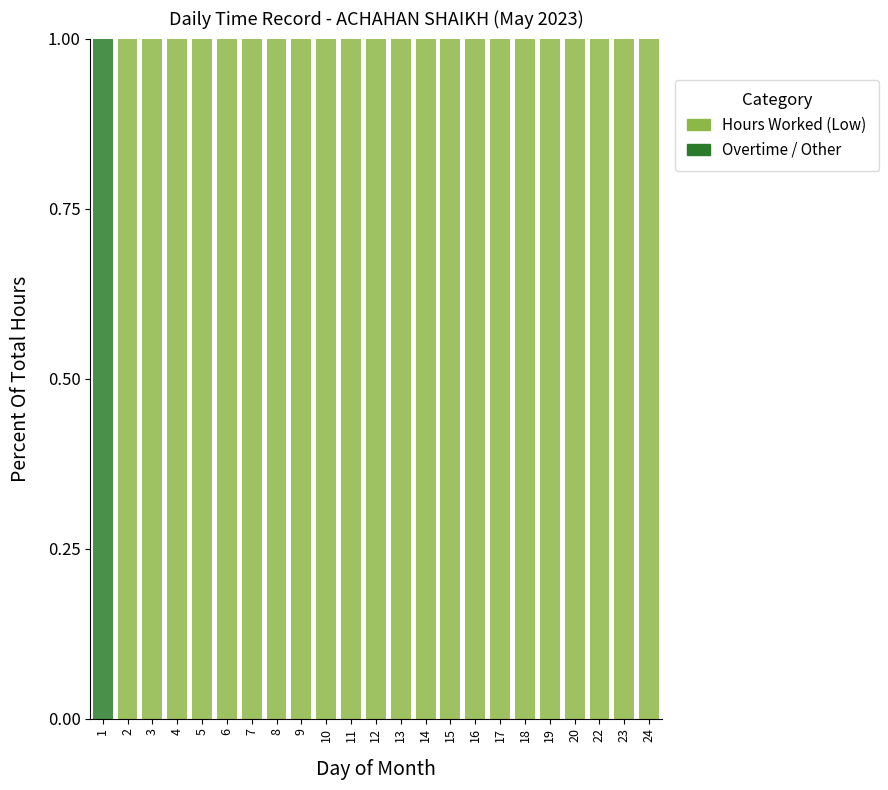

What are all the series names shown in the legend?

Hours Worked (Low), Overtime / Other